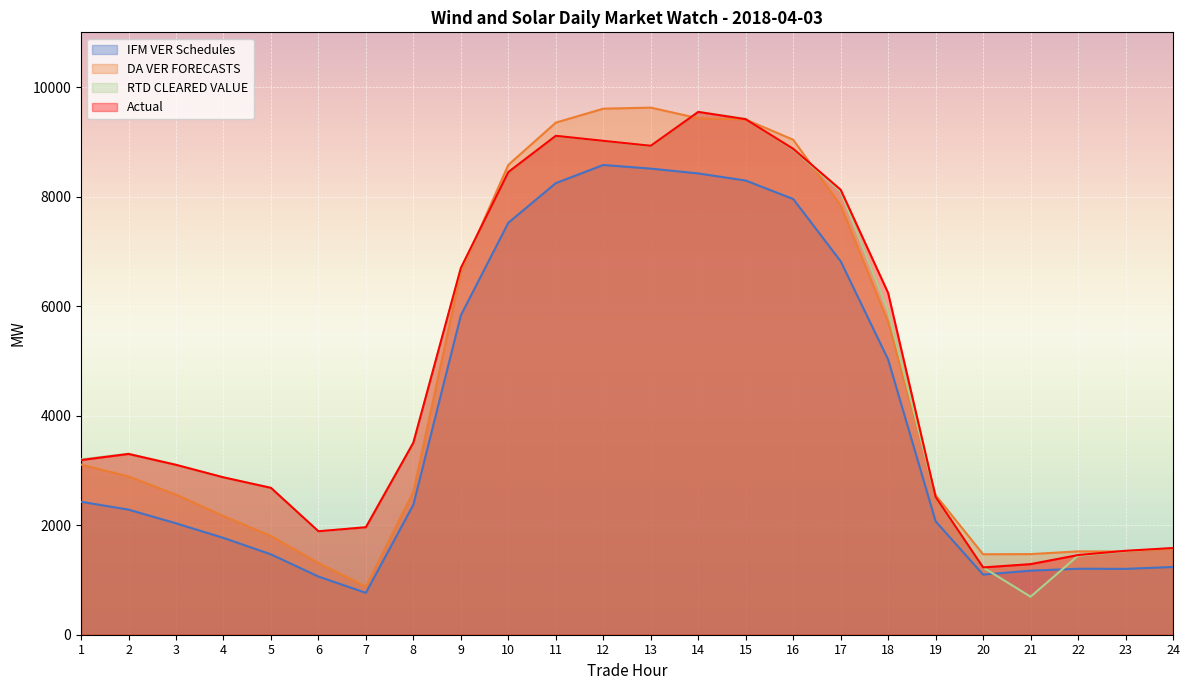

At which category does DA VER FORECASTS reach its first local peak?

13